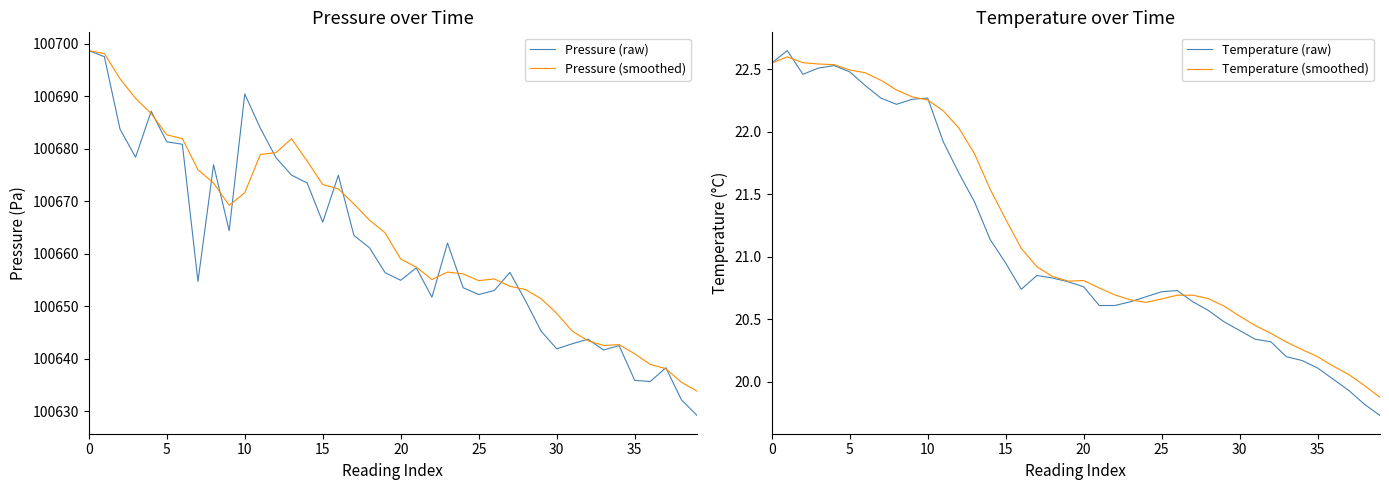

Reading right to left, extract all data points from this chart.

Pressure (raw): 100629.2	100632.2	100638.3	100635.7	100635.9	100642.5	100641.7	100643.8	100642.9	100641.9	100645.3	100651.1	100656.5	100653.0	100652.2	100653.6	100662.1	100651.8	100657.3	100655.0	100656.4	100661.2	100663.5	100675.0	100666.0	100673.5	100675.0	100678.3	100683.9	100690.4	100664.4	100677.0	100654.8	100680.9	100681.3	100687.2	100678.4	100683.8	100697.6	100698.7
Pressure (smoothed): 100633.9	100635.5	100638.1	100639.0	100641.0	100642.7	100642.6	100643.5	100645.3	100648.7	100651.5	100653.2	100653.8	100655.2	100654.9	100656.2	100656.5	100655.1	100657.5	100659.0	100664.0	100666.4	100669.5	100672.4	100673.2	100677.7	100681.9	100679.3	100678.9	100671.6	100669.3	100673.5	100676.0	100681.9	100682.7	100686.7	100689.6	100693.4	100698.1	100698.7
Temperature (raw): 19.7	19.8	19.9	20.0	20.1	20.2	20.2	20.3	20.3	20.4	20.5	20.6	20.6	20.7	20.7	20.7	20.6	20.6	20.6	20.8	20.8	20.8	20.9	20.7	20.9	21.1	21.4	21.7	21.9	22.3	22.3	22.2	22.3	22.4	22.5	22.5	22.5	22.5	22.6	22.6
Temperature (smoothed): 19.9	20.0	20.1	20.1	20.2	20.3	20.3	20.4	20.4	20.5	20.6	20.7	20.7	20.7	20.7	20.6	20.7	20.7	20.8	20.8	20.8	20.8	20.9	21.1	21.3	21.5	21.8	22.0	22.2	22.3	22.3	22.3	22.4	22.5	22.5	22.5	22.5	22.6	22.6	22.6